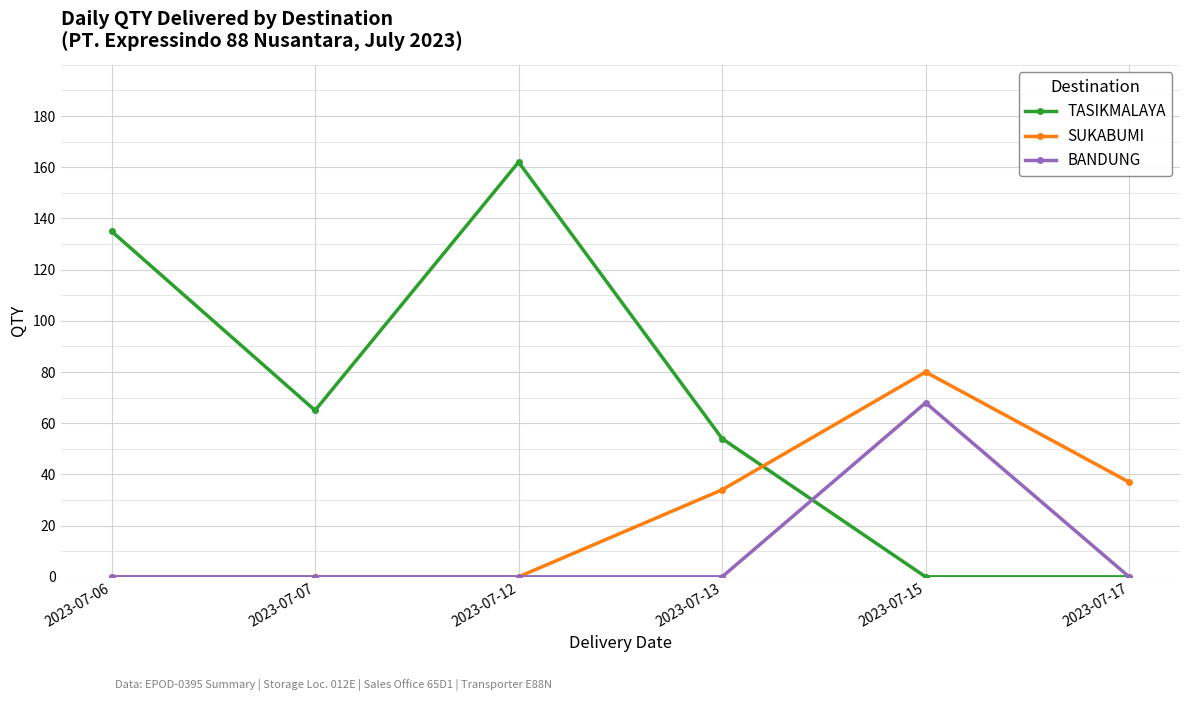

List the series in order of their peak value, lowest first.

BANDUNG, SUKABUMI, TASIKMALAYA